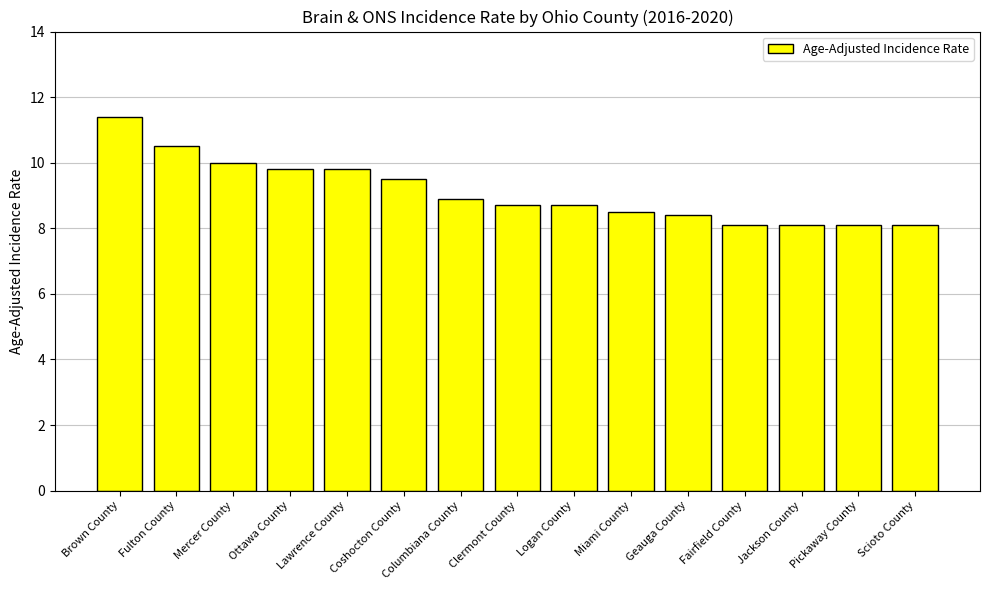

What is the difference between the second highest and second lowest values?

2.4